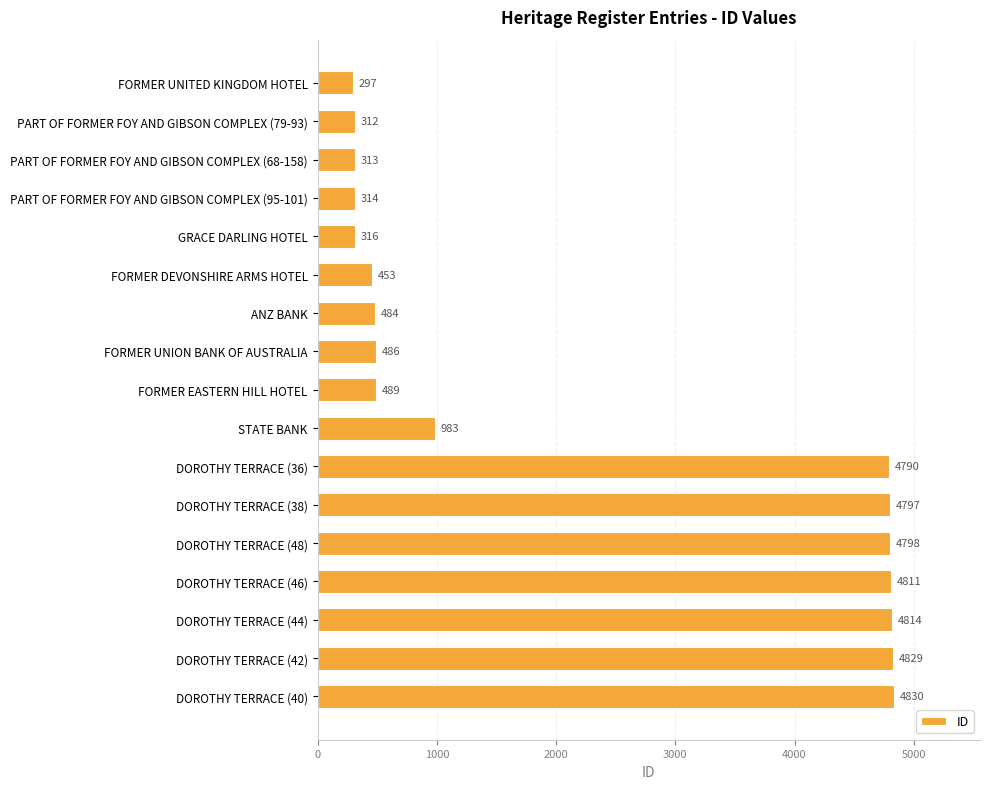

True or false: the data shows 2456 at DOROTHY TERRACE (44).

False